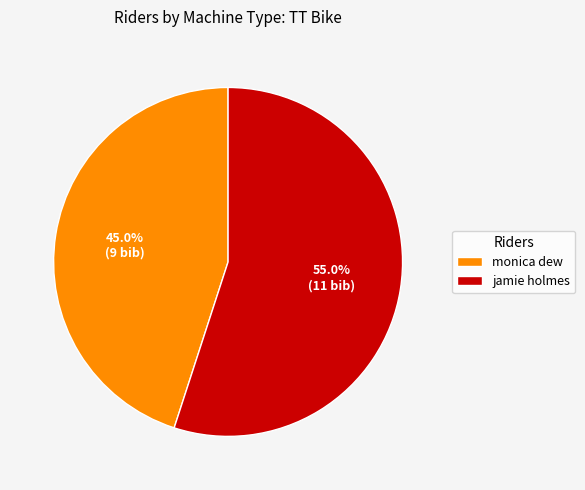

What percentage is the jamie holmes slice, to the nearest percent?

55%